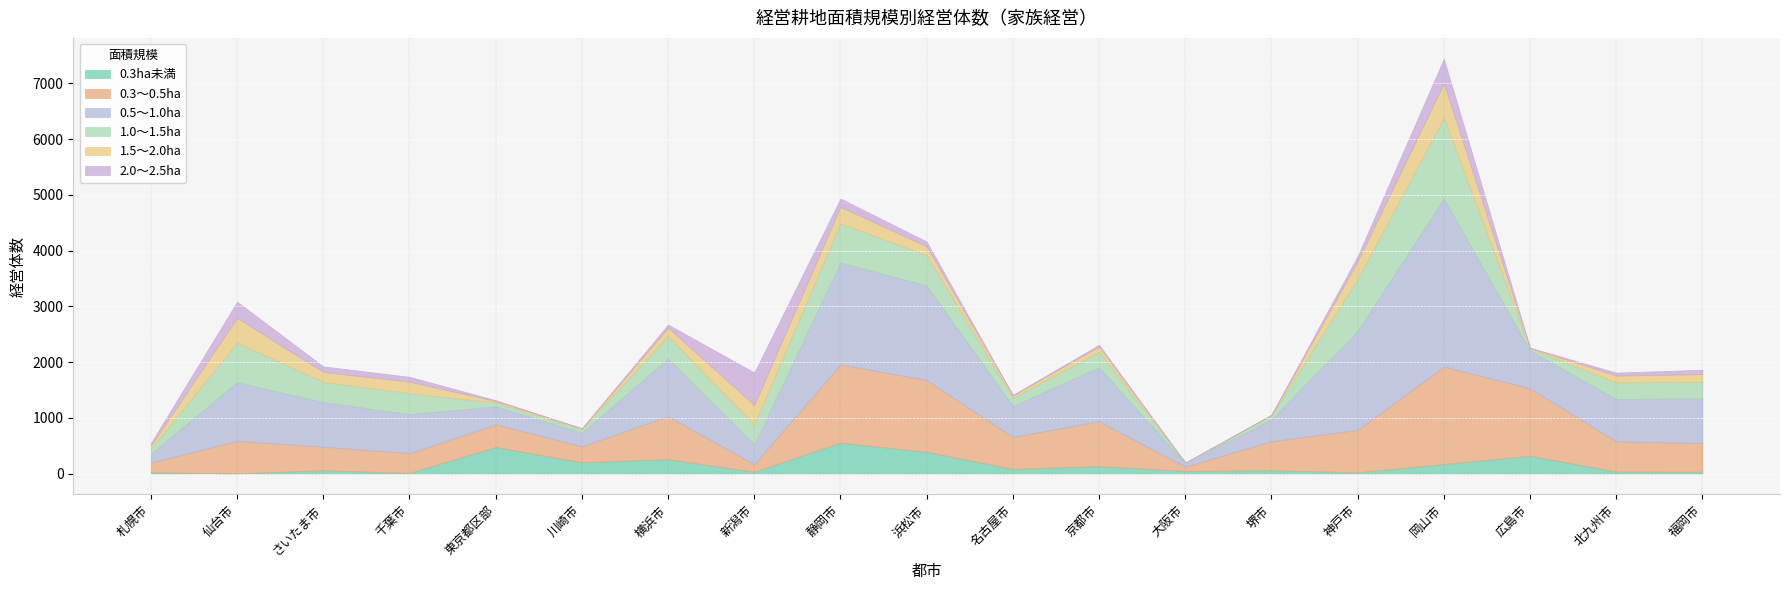

How many values in the 1.0～1.5ha series exceed 299?

9